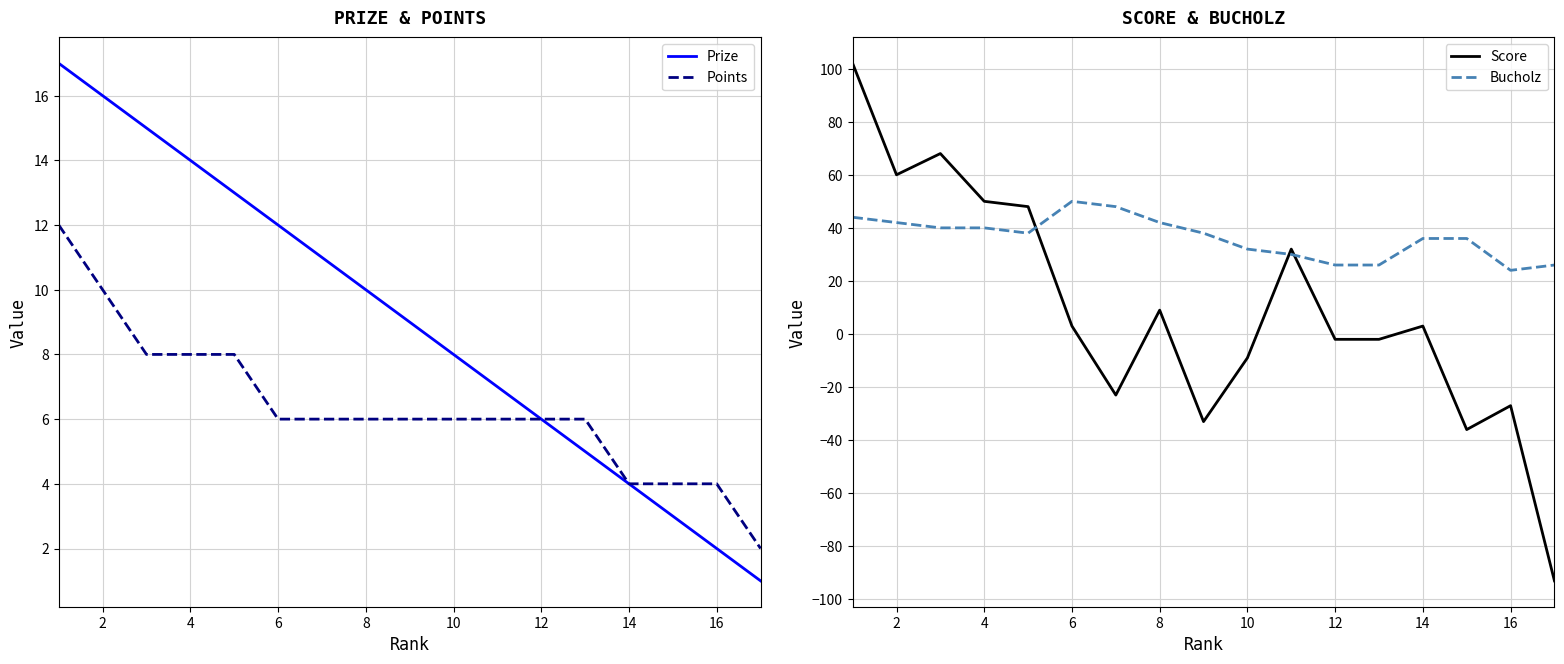

The Points series shows 6 at 8. True or false?

True